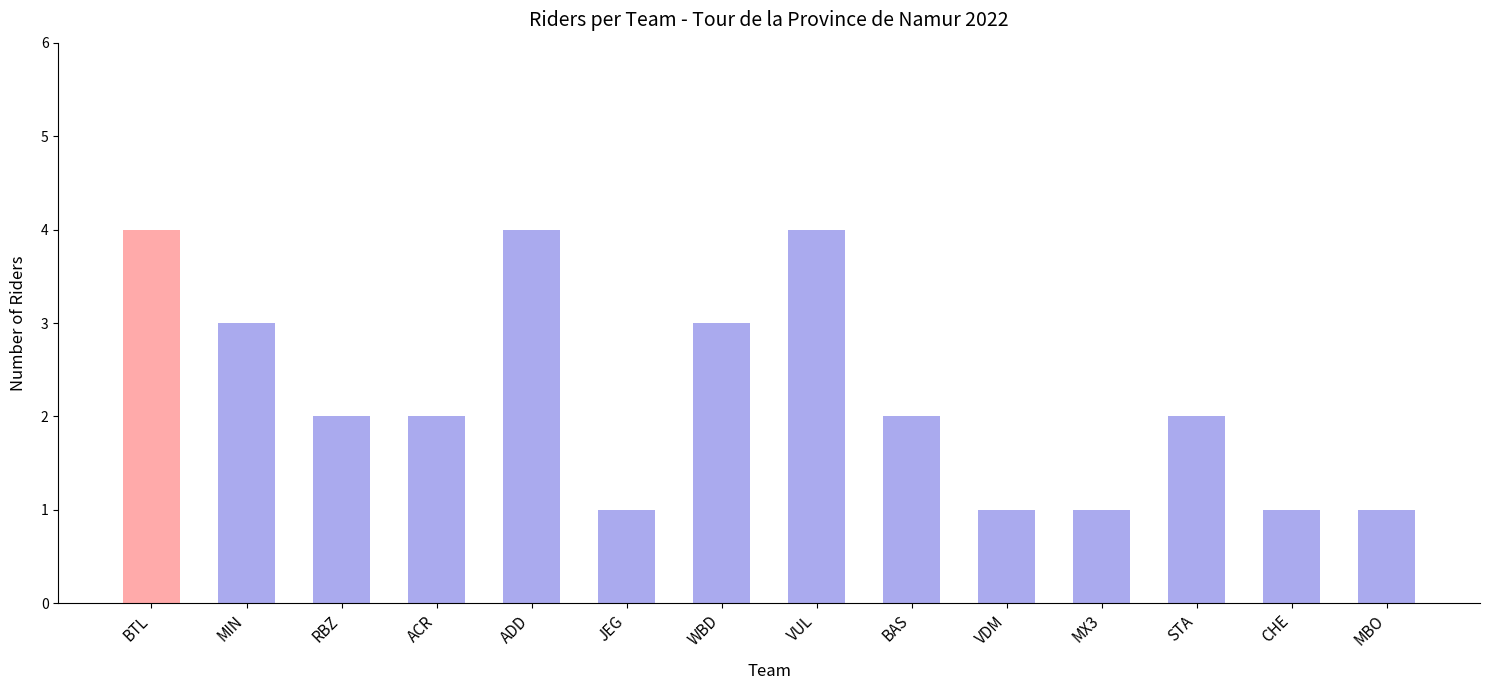

Is it true that the value at STA is 2?

True